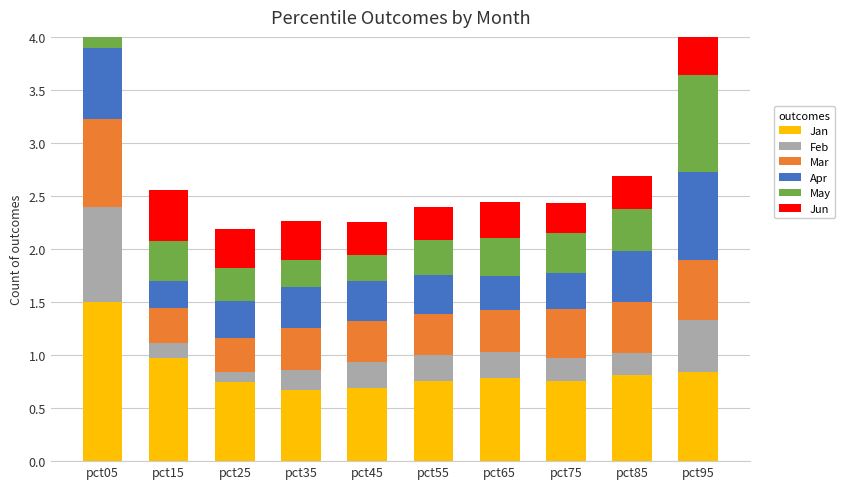

What is the approximate value of Apr at pct95?

0.8